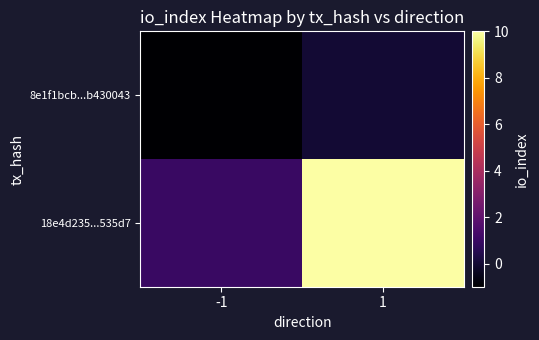

Reading left to right, transcribe all the data shown in this chart.

8e1f1bcb...b430043: -1=-1	1=0
18e4d235...535d7: -1=1	1=10